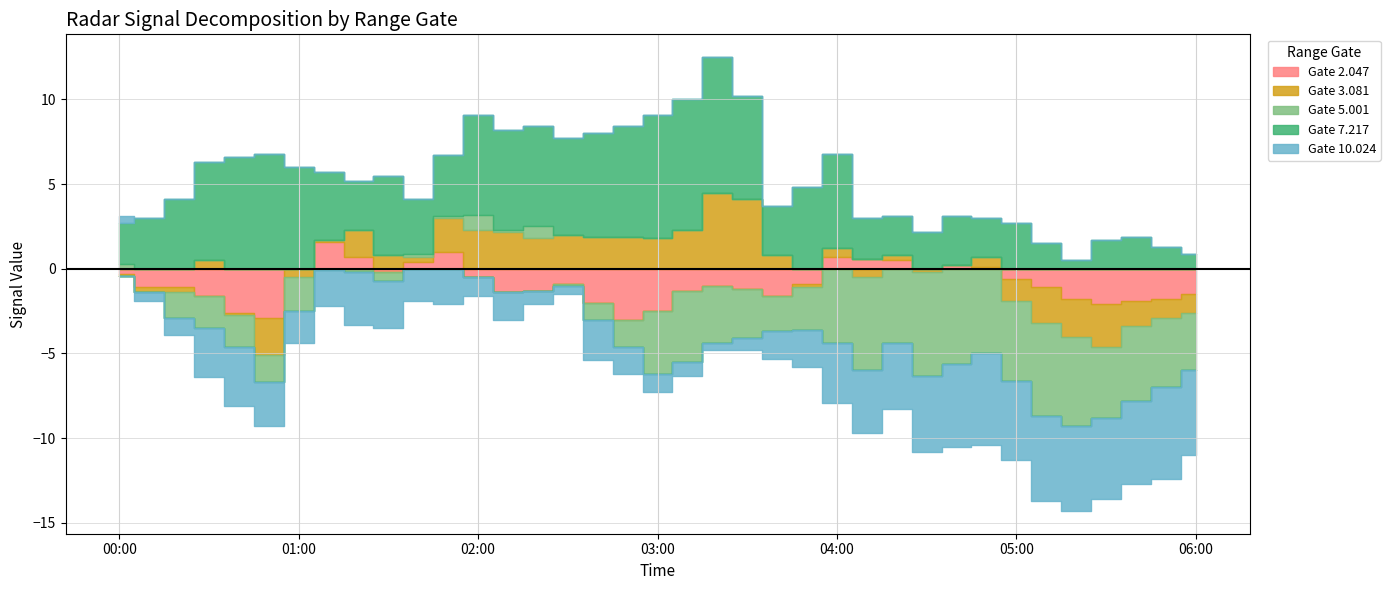

How many distinct data groups are displayed?

5